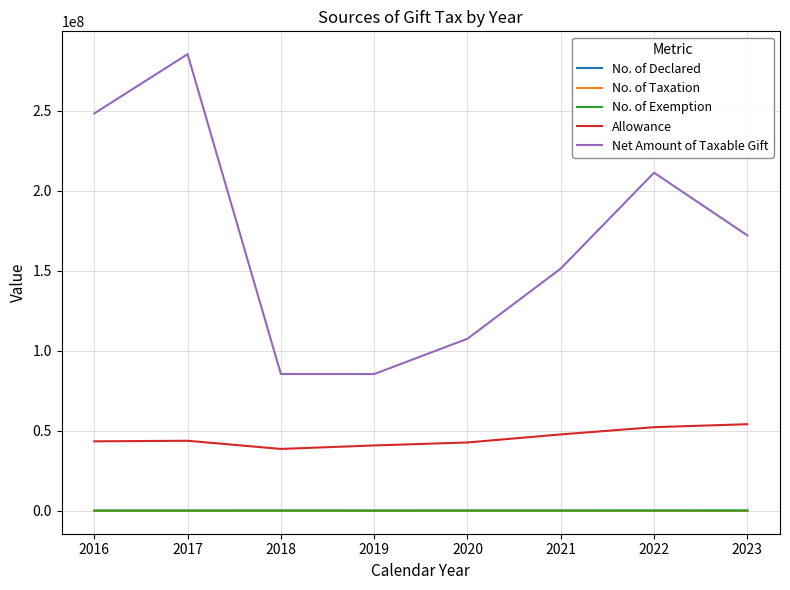

True or false: Allowance and No. of Declared cross at least once.

False